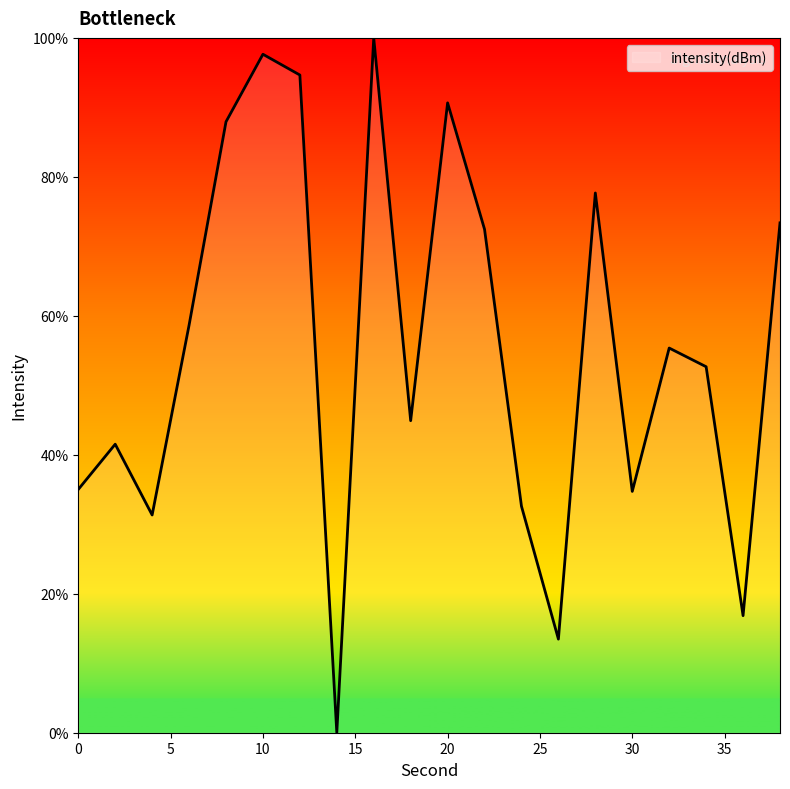

What is the greatest value displayed?

100.0